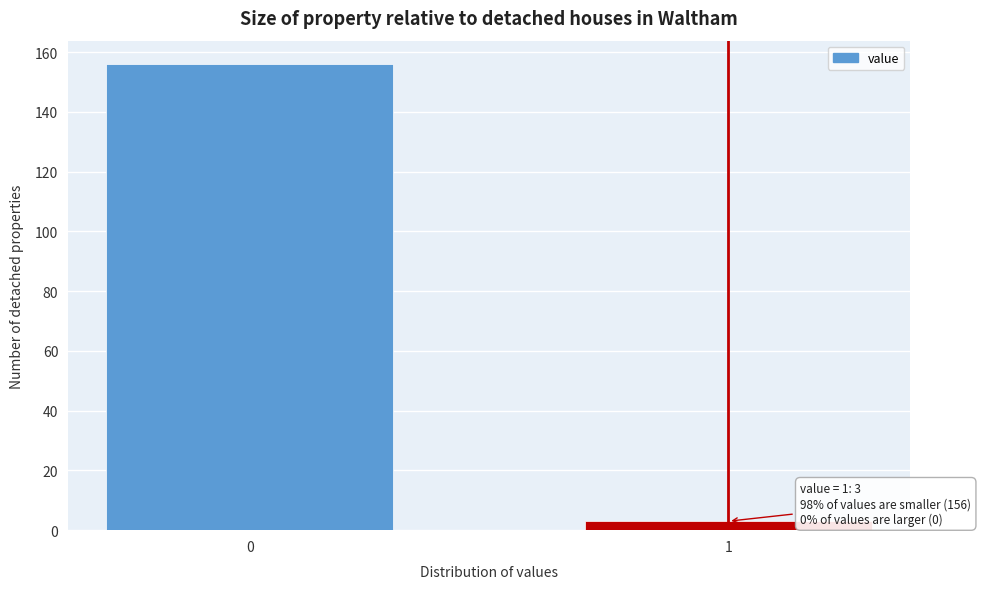

Reading right to left, transcribe all the data shown in this chart.

3	156